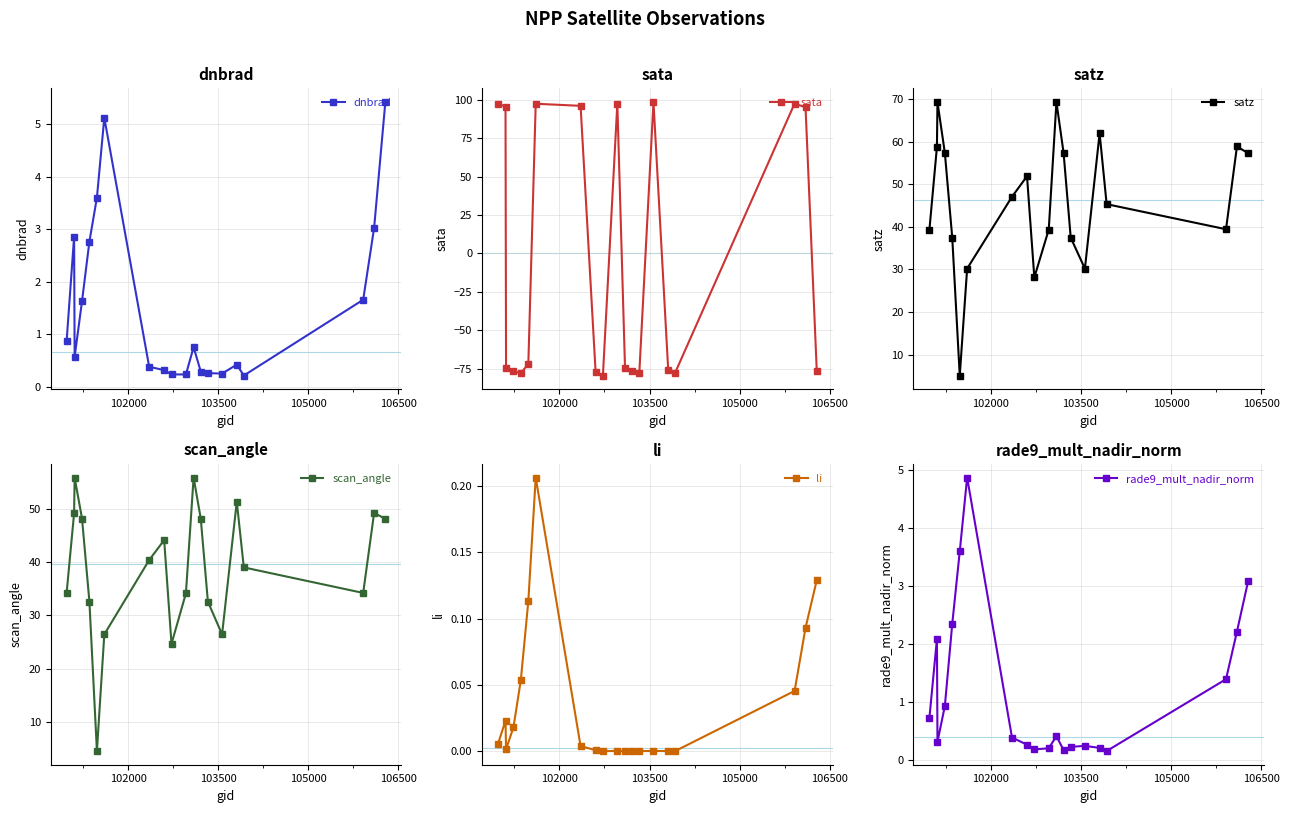

Which series ends up on top after the final intersection of dnbrad and sata?

dnbrad